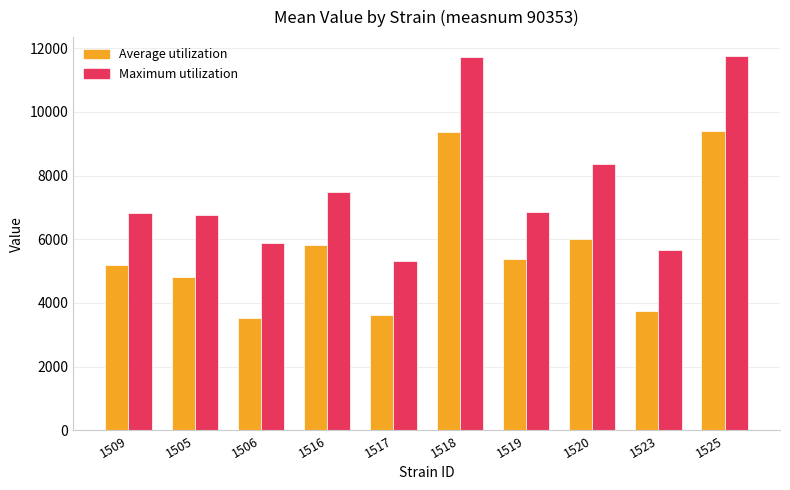

What value does the Maximum utilization series have at 1506?

5881.6